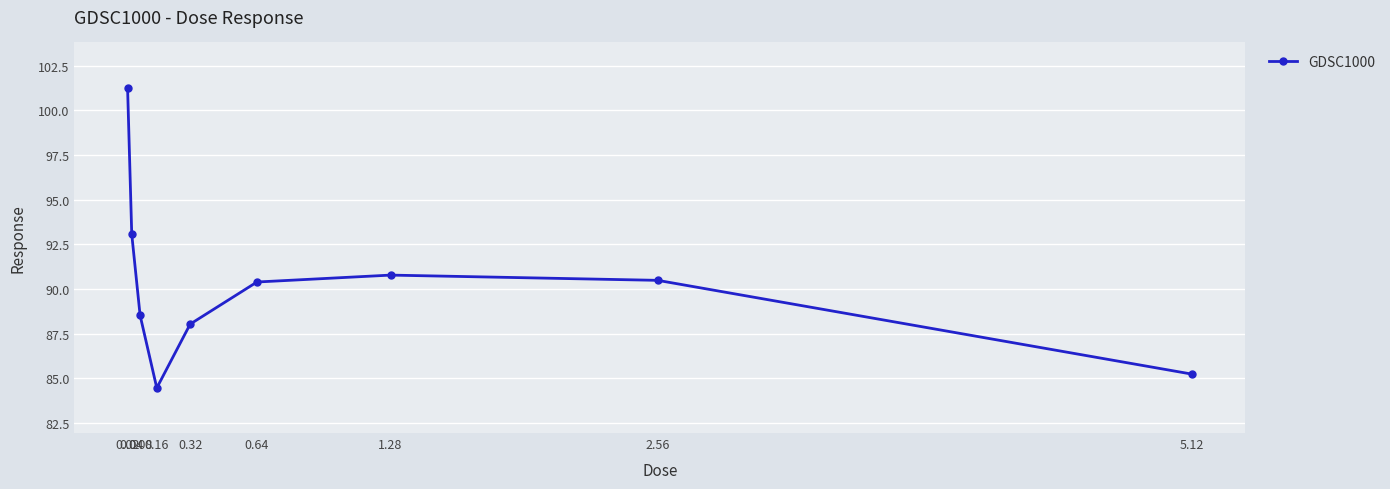

Reading left to right, what are all the values shown in this chart?

101.3	93.1	88.5	84.5	88.0	90.4	90.8	90.5	85.2